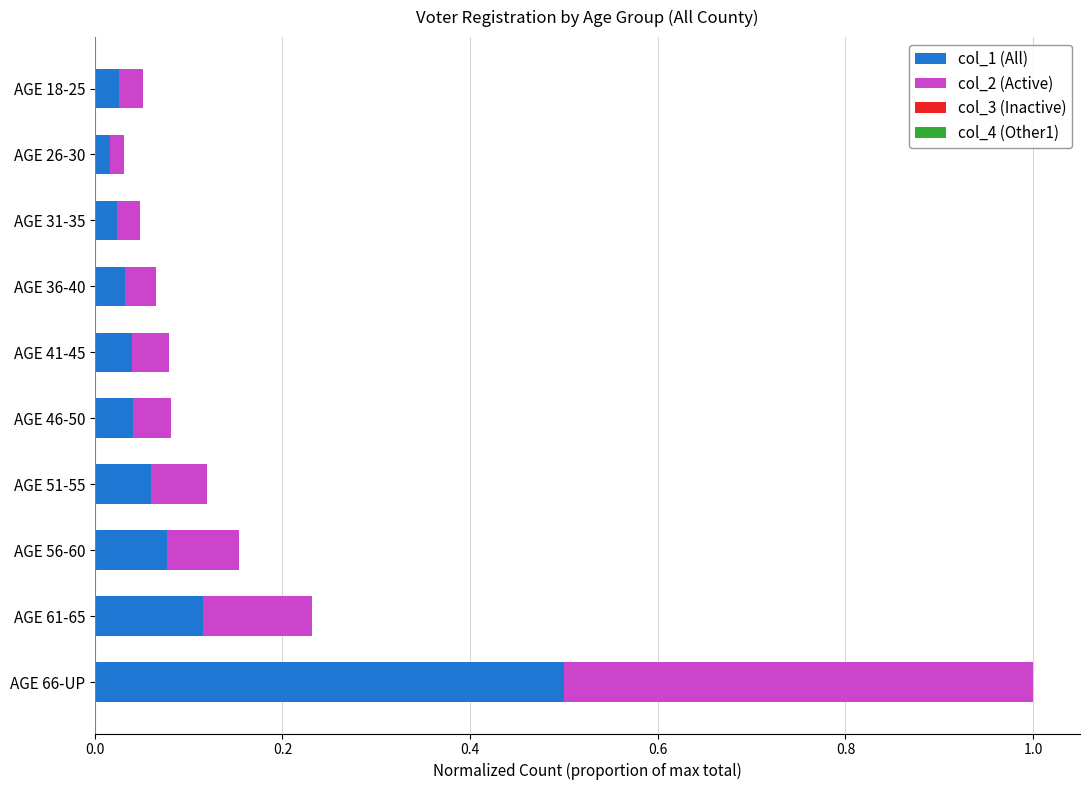

What is the maximum value for col_1 (All)?

0.5